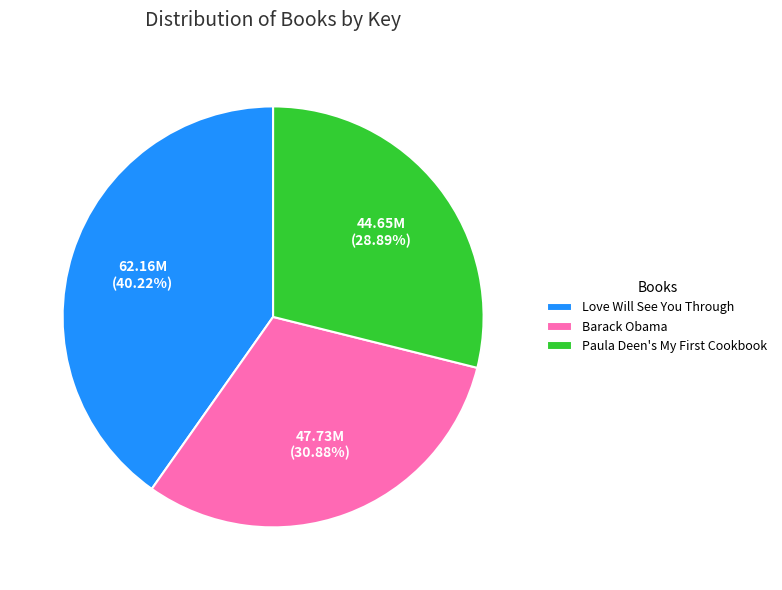

To the nearest percent, what is the average slice percentage?

33%